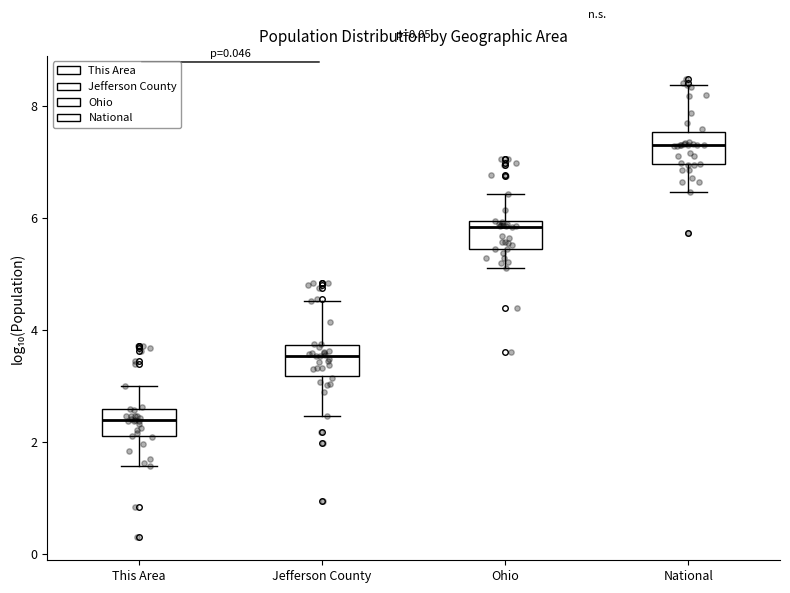

Reading left to right, read every box against the y-axis: the position of its median line, the range the box covers, and the ends of its whiskers. The values are not printed on the chart, so give them approximately, as read against the axis.

This Area: median 2.4, box 2.2 to 2.6, whiskers 1.6 to 3.0
Jefferson County: median 3.6, box 3.2 to 3.8, whiskers 2.4 to 4.6
Ohio: median 5.8, box 5.4 to 6.0, whiskers 5.2 to 6.4
National: median 7.4, box 7.0 to 7.6, whiskers 6.4 to 8.4